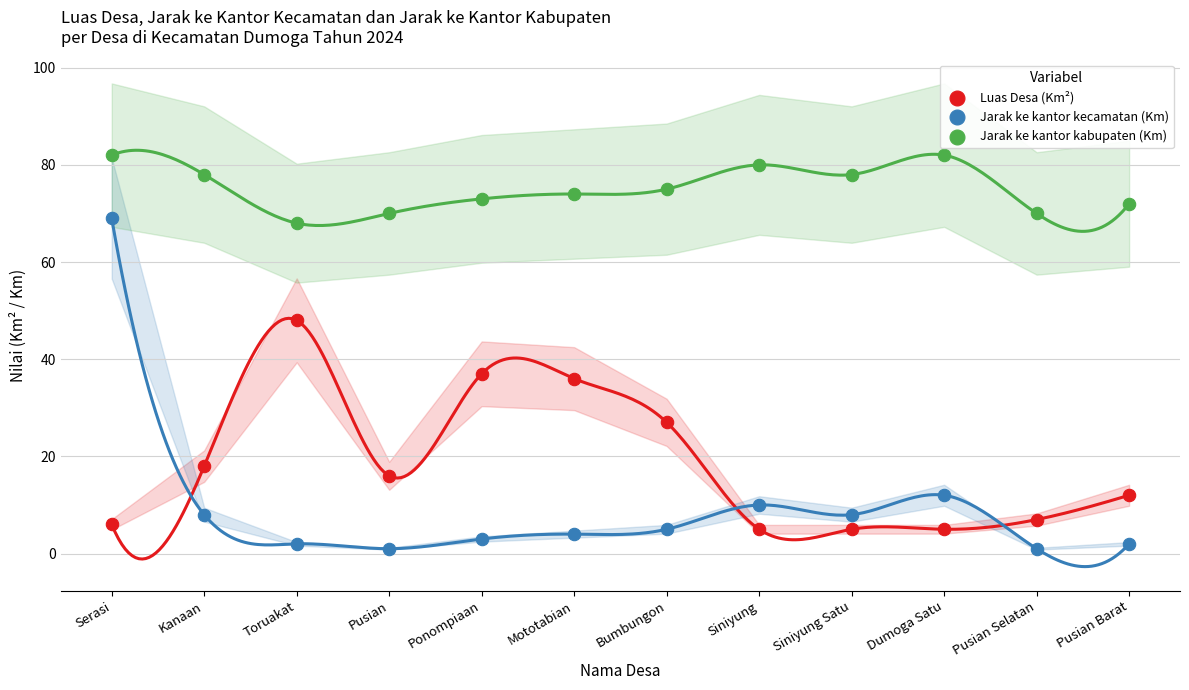

Which series contains the highest Y value?

Jarak ke kantor kabupaten (Km)